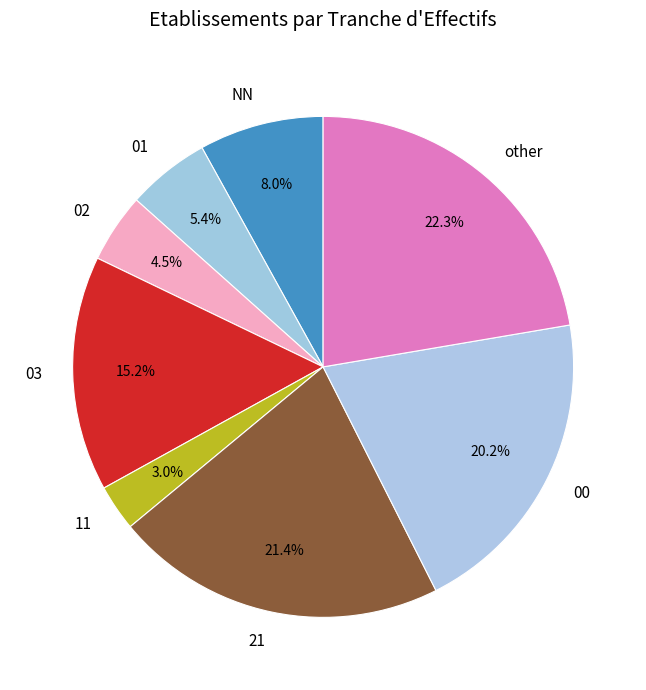

To the nearest percent, what is the combined percentage of 11 and other?

25%